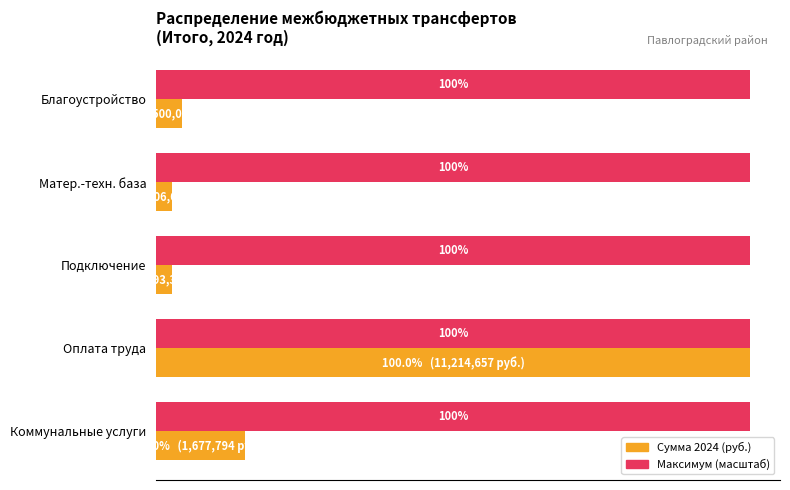

The Сумма 2024 series shows 354735.2 at Коммунальные услуги. True or false?

False